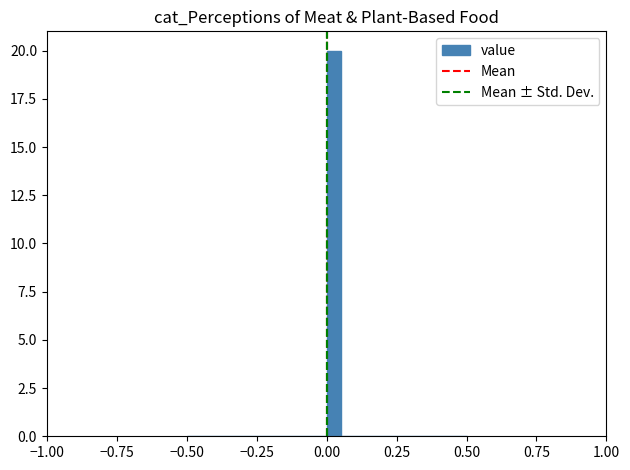

Read against the x-axis, roughly where is the centre of the tallest bar?

0.05